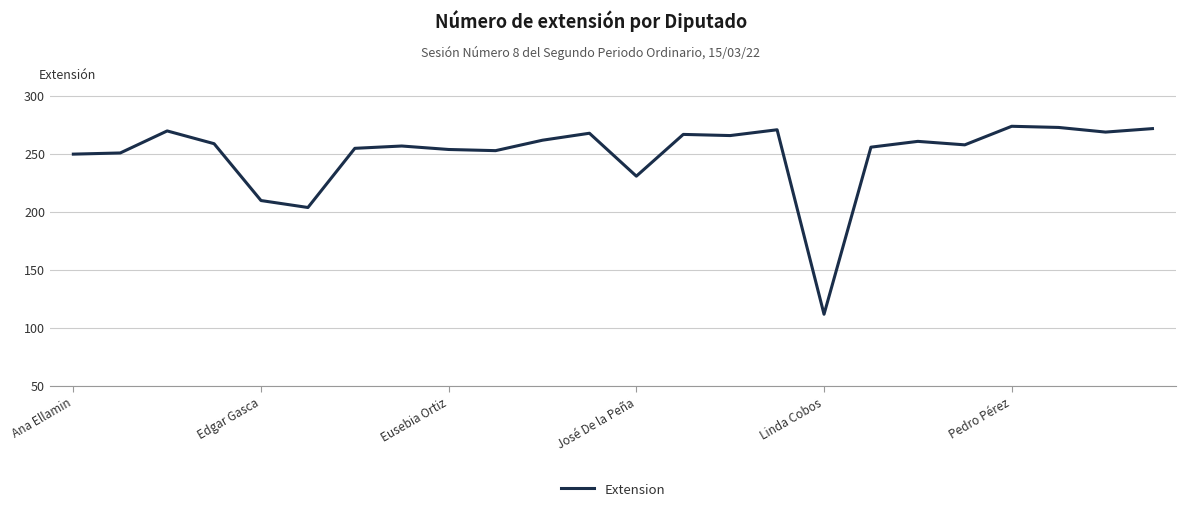

What is the difference between the maximum and minimum values?

162